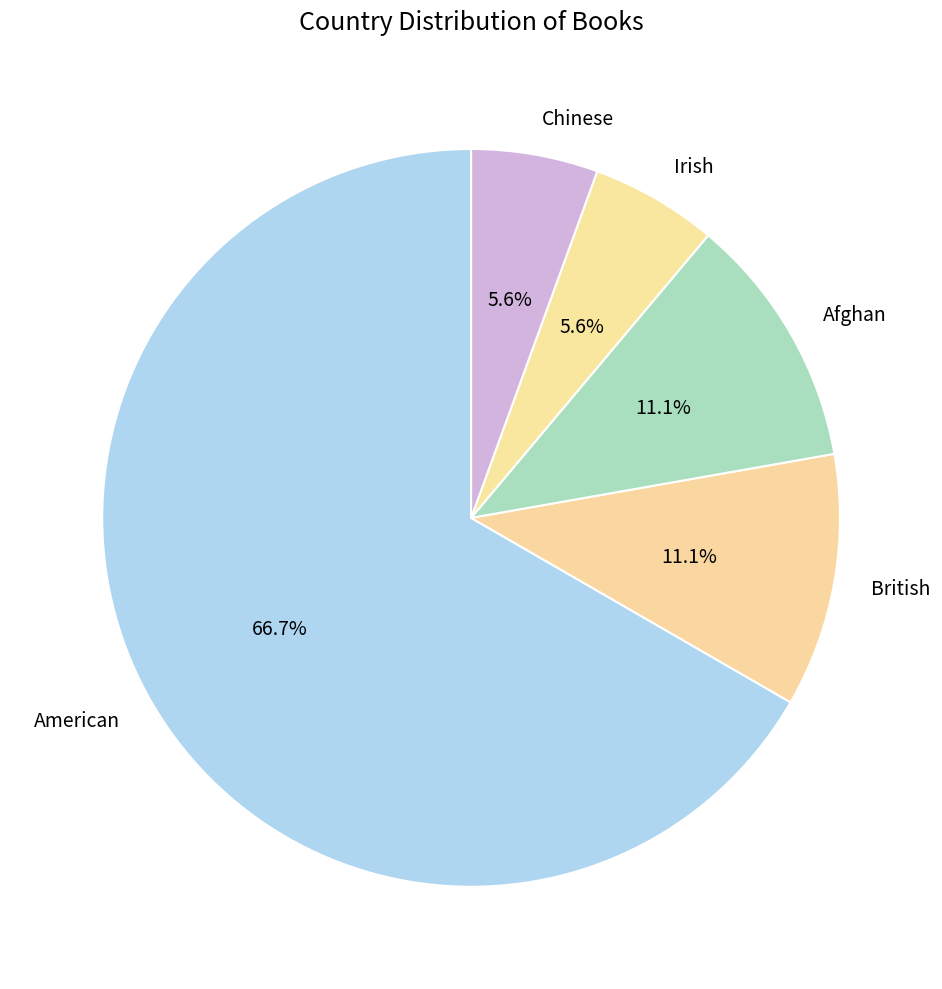

The Irish slice represents 1% of the pie. True or false?

False